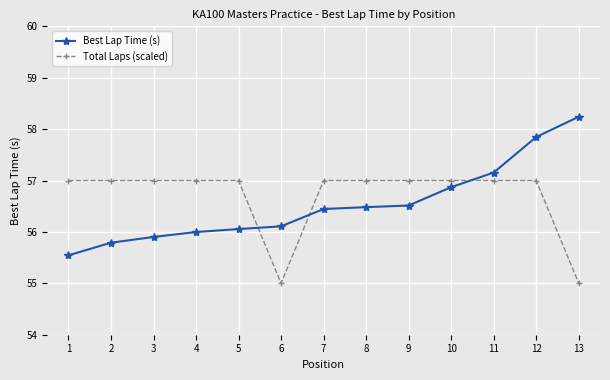

How many intersections are there between Total Laps (scaled) and Best Lap Time (s)?

3